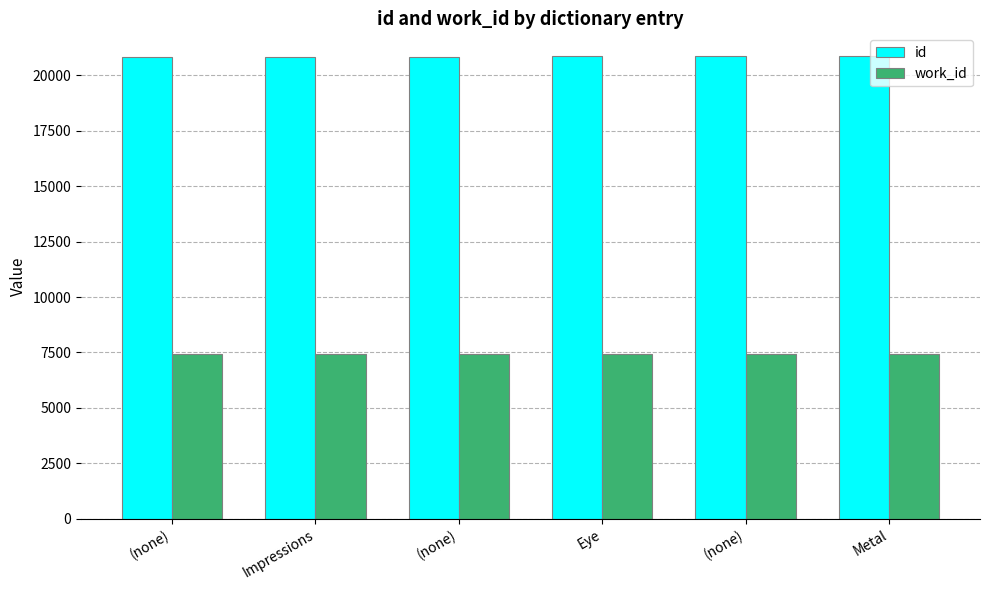

Are the bars grouped side by side (vs. stacked)?

Yes